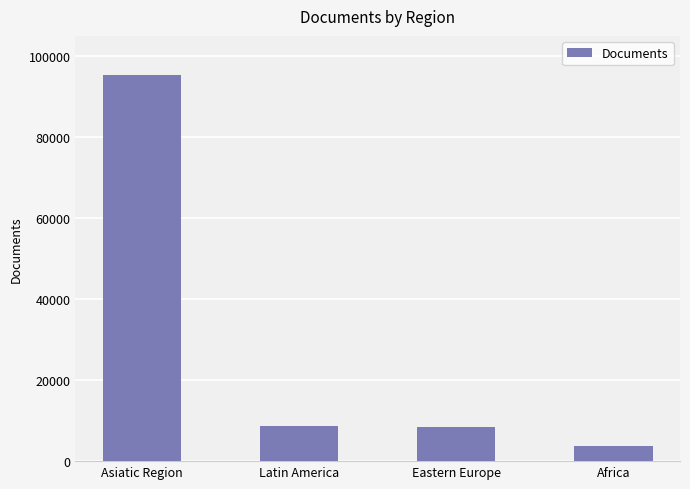

What position from the left is Asiatic Region?

1